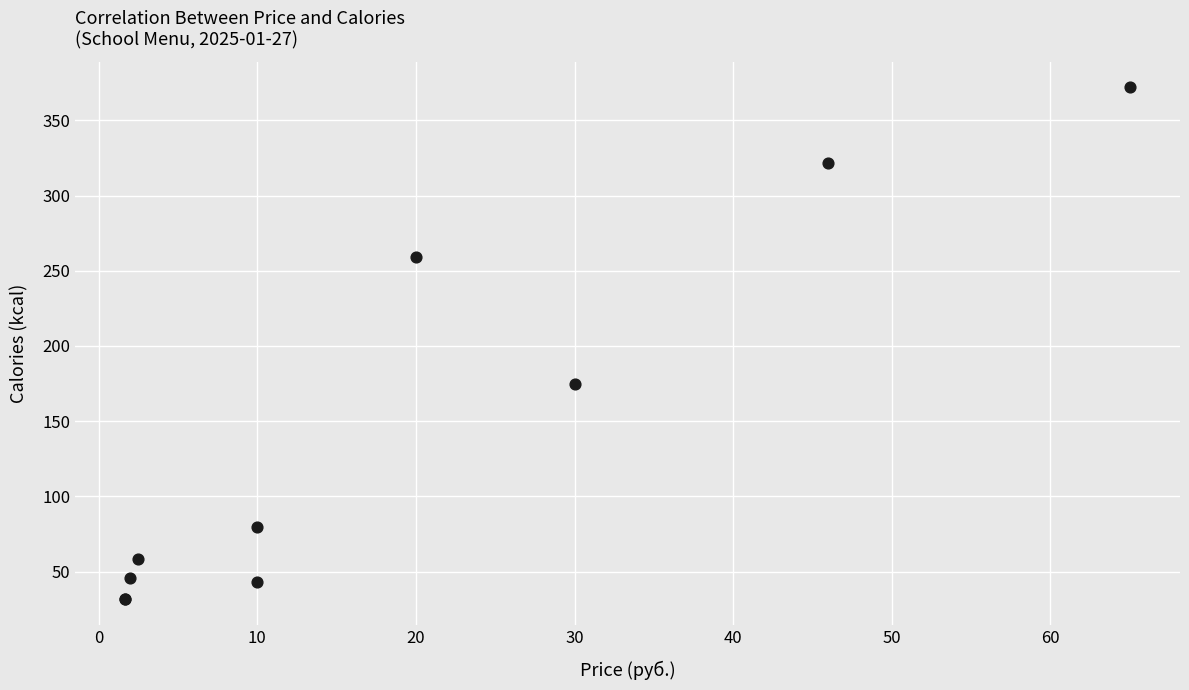

What Y value in the scatter plot is closest to 201?

174.7